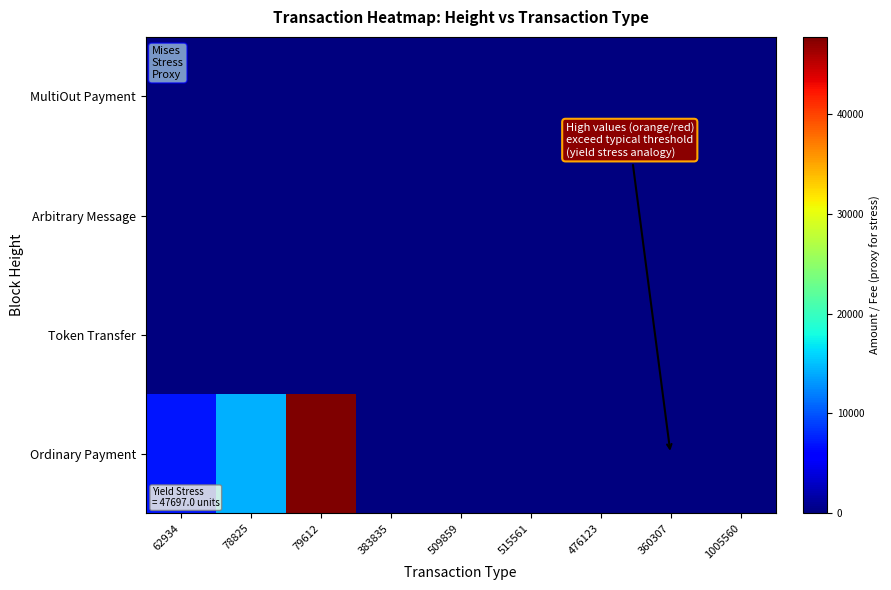

At 62934, list the series in order from smallest to largest.

Token Transfer, Arbitrary Message, MultiOut Payment, Ordinary Payment